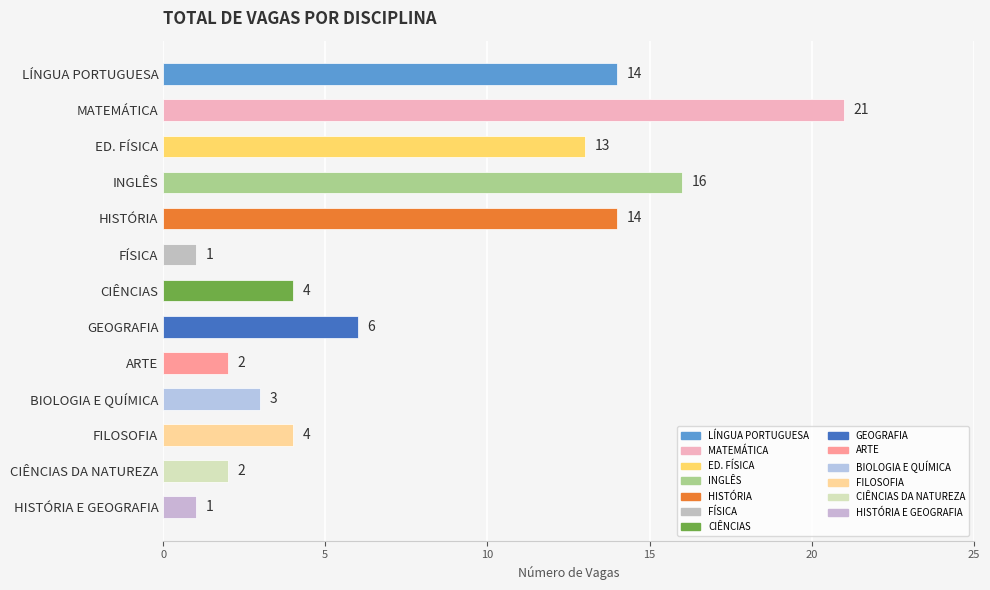

What is the difference between the maximum and minimum values?

20